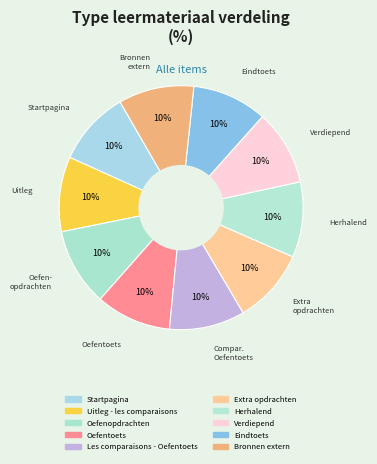

Is it true that Oefenopdrachten is 10% of the pie?

True